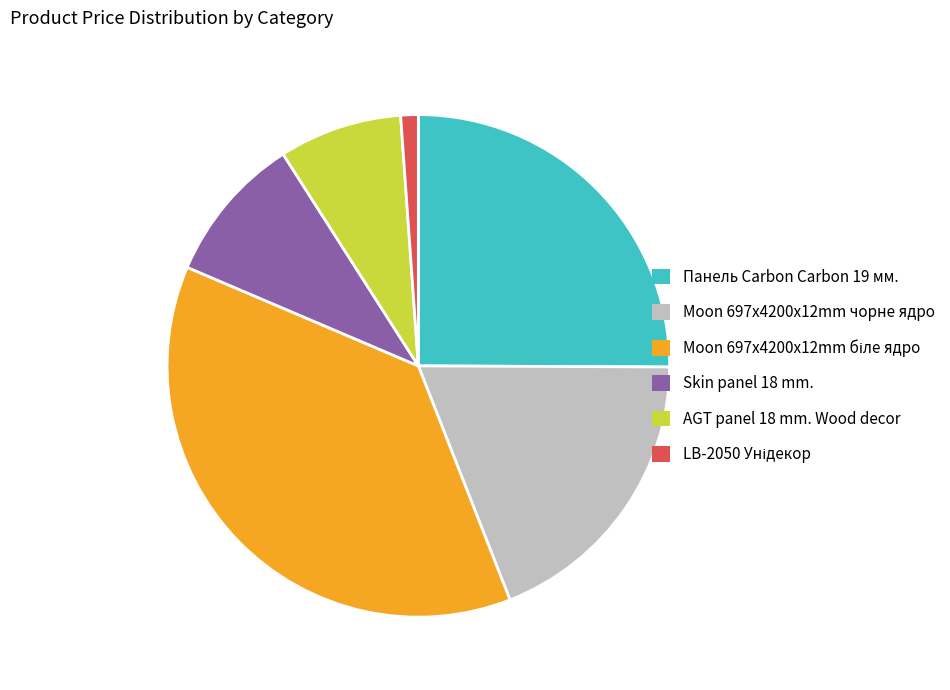

Approximately how many times larger is the value at Панель Carbon Carbon 19 мм. compared to Moon 697x4200x12mm чорне ядро?

1.3